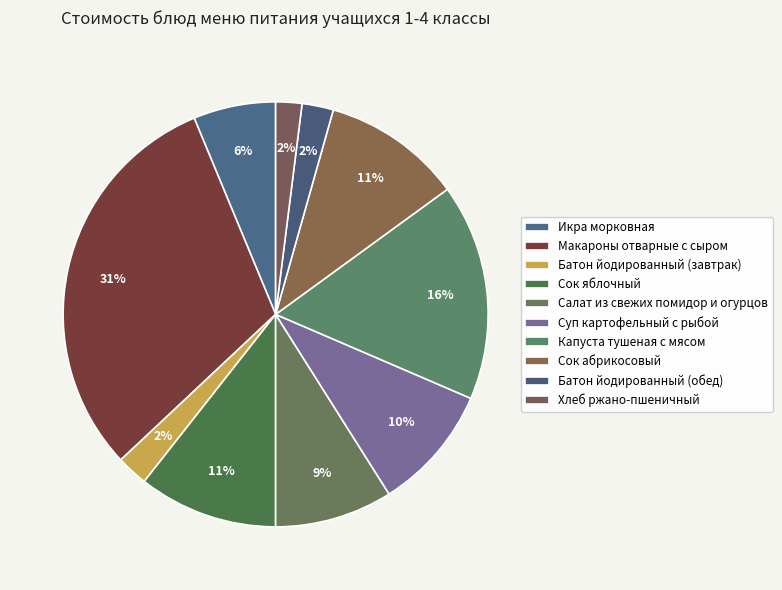

Count the number of slices in the pie.

10